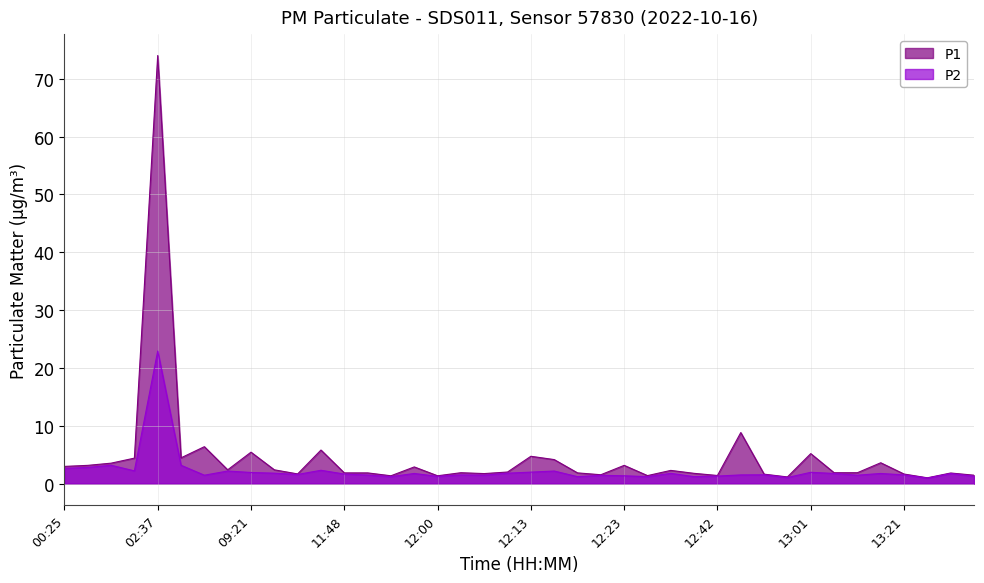

In P2, how many points are higher than both neighbors (excluding endpoints)?

13